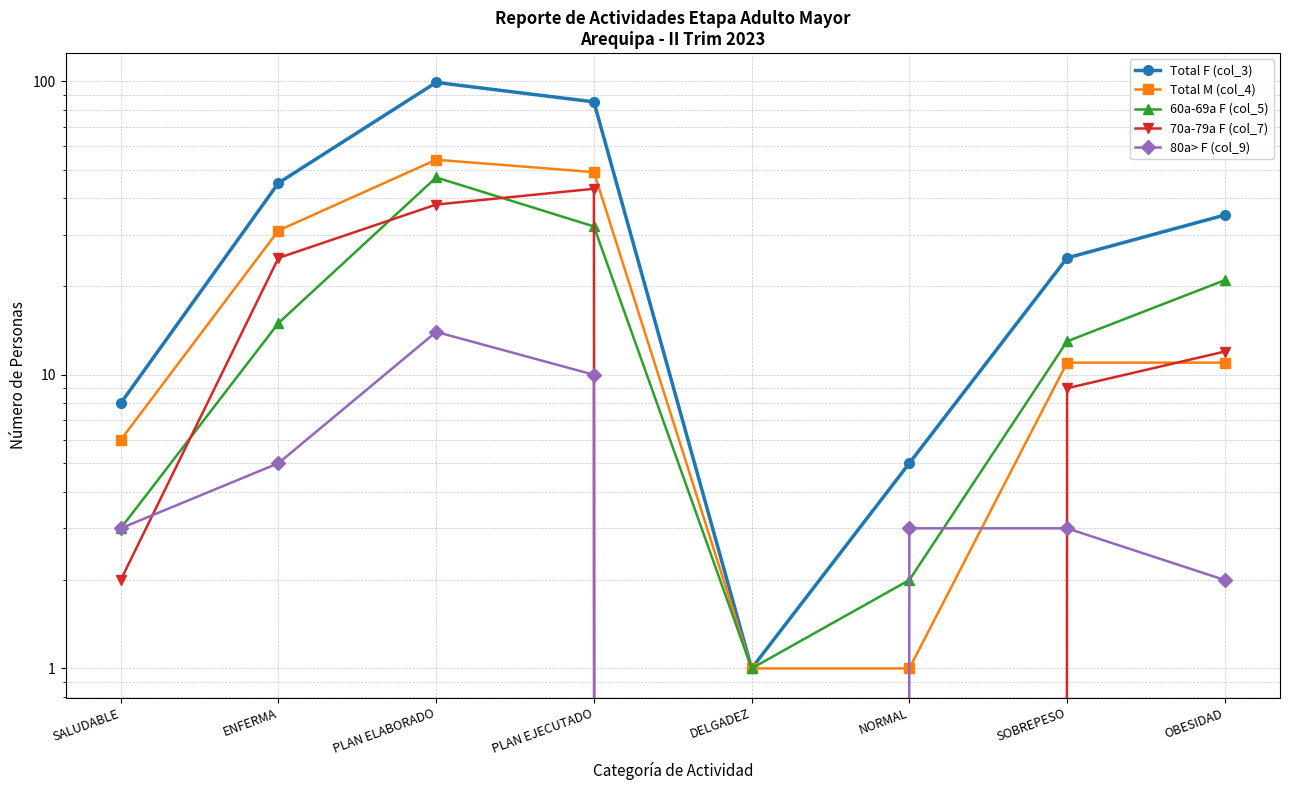

What is the difference between the Total M (col_4) values at OBESIDAD and PLAN EJECUTADO?

38